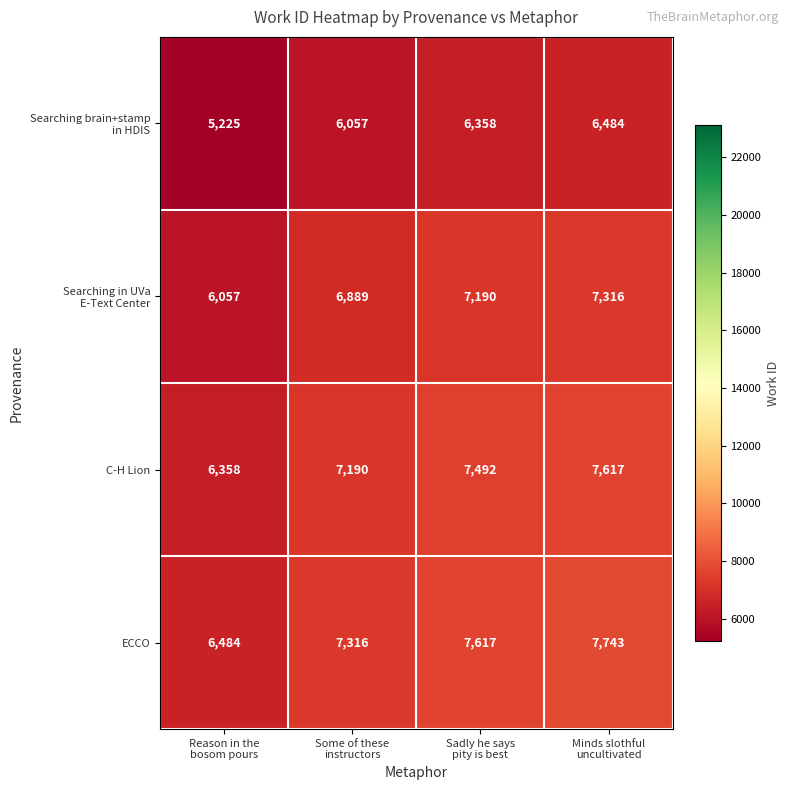

Count the ECCO values in the range 7316 to 7743.

3